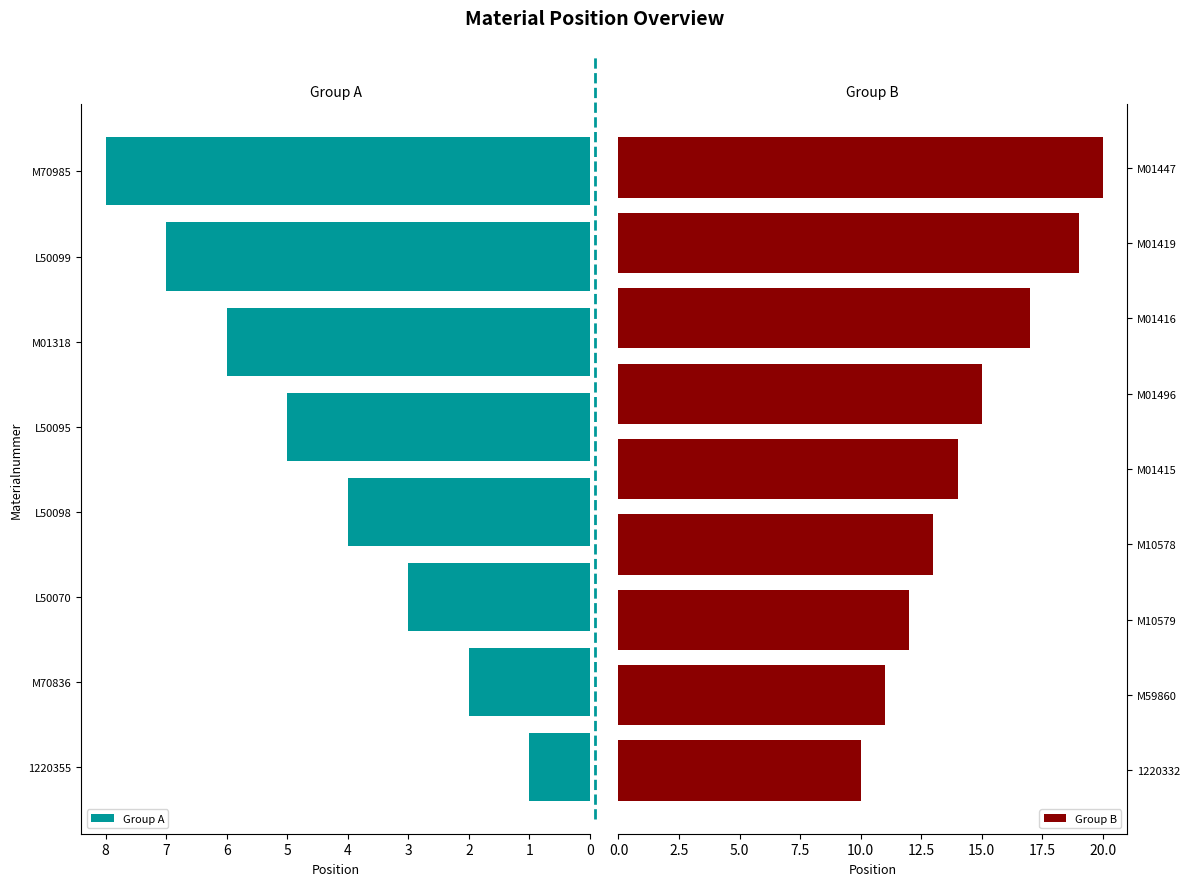

What is the smallest value displayed?

1